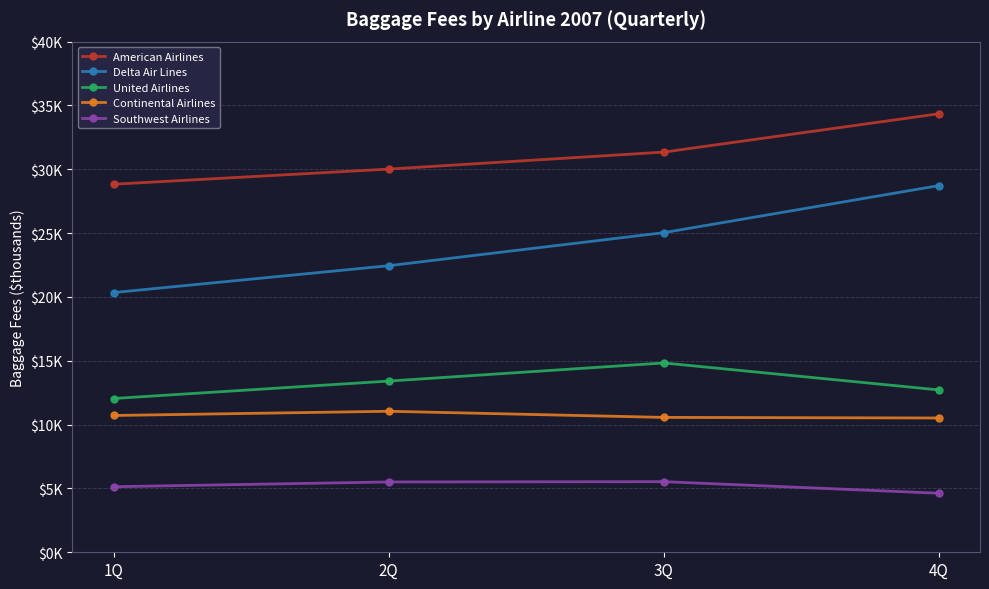

True or false: United Airlines has a value of 12718 at 4Q.

True